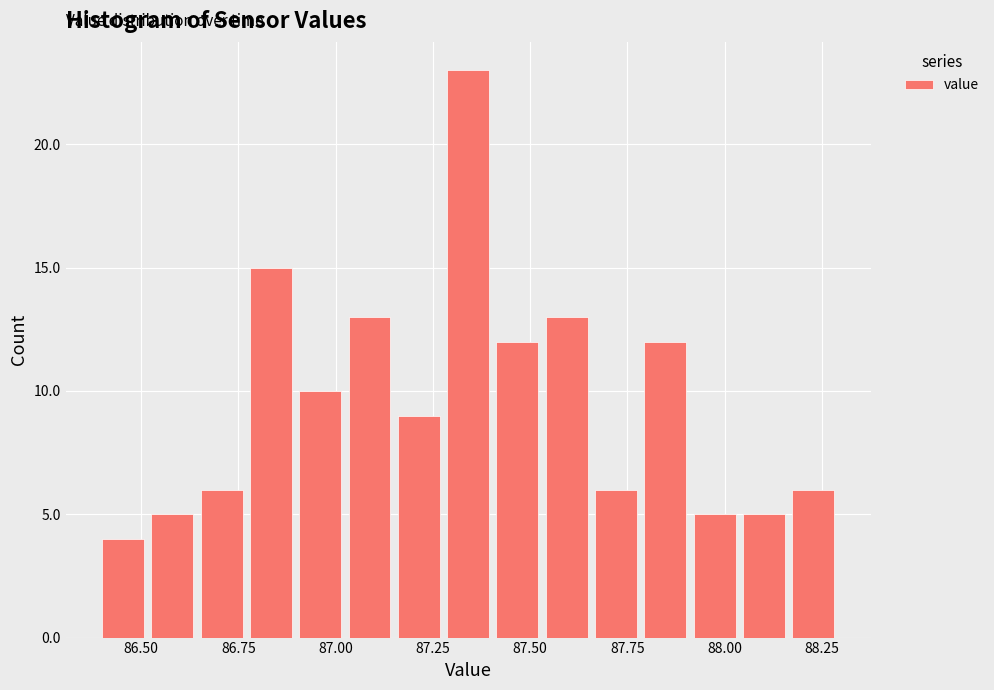

Read against the x-axis, roughly where is the centre of the tallest bar?

87.35